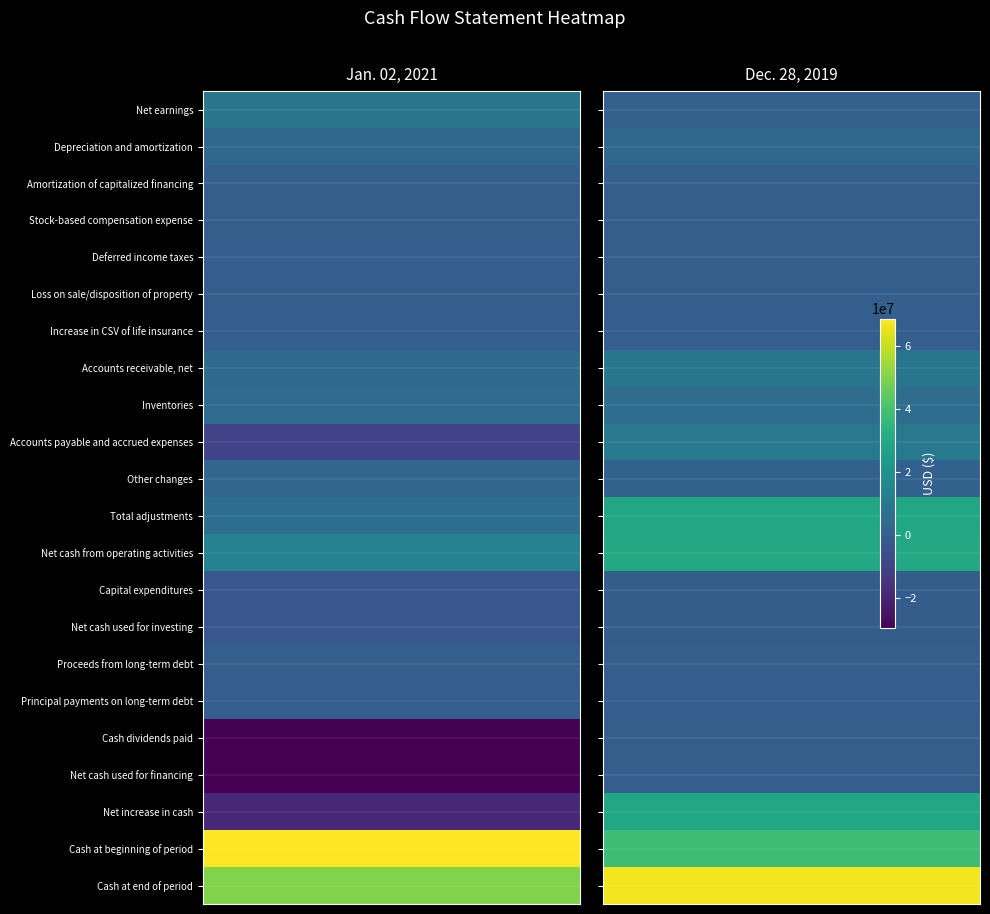

What is the average value of the Accounts receivable, net series?

6685000